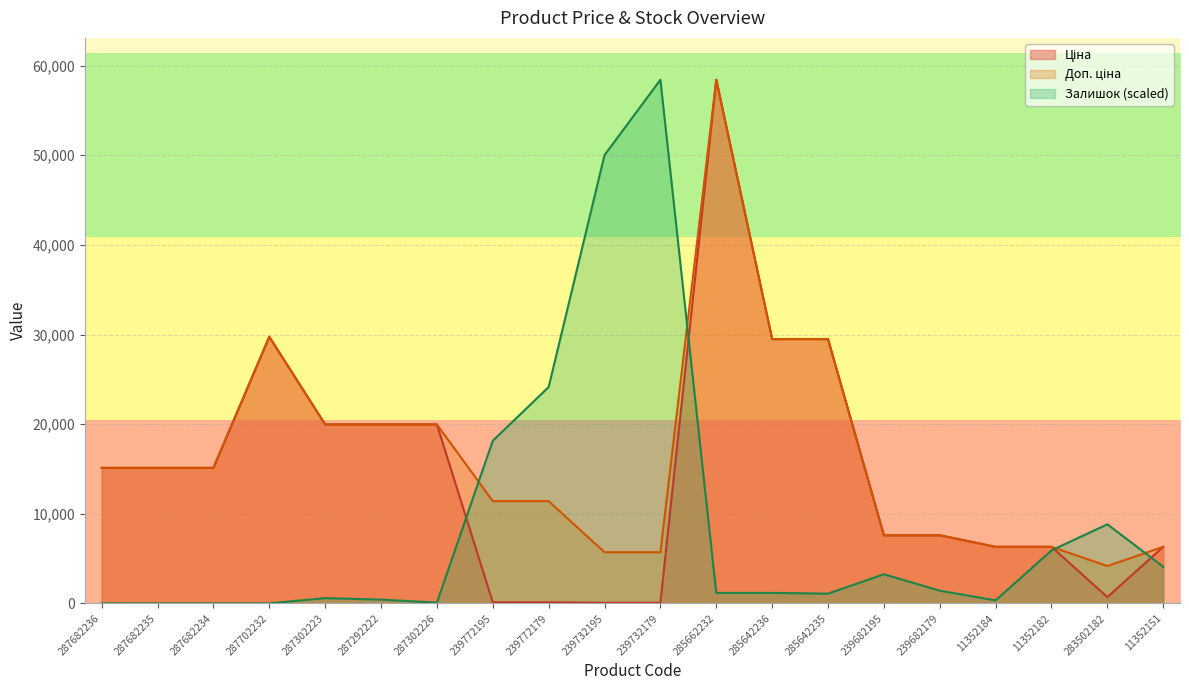

The Залишок series shows 416.1 at 287292222. True or false?

True